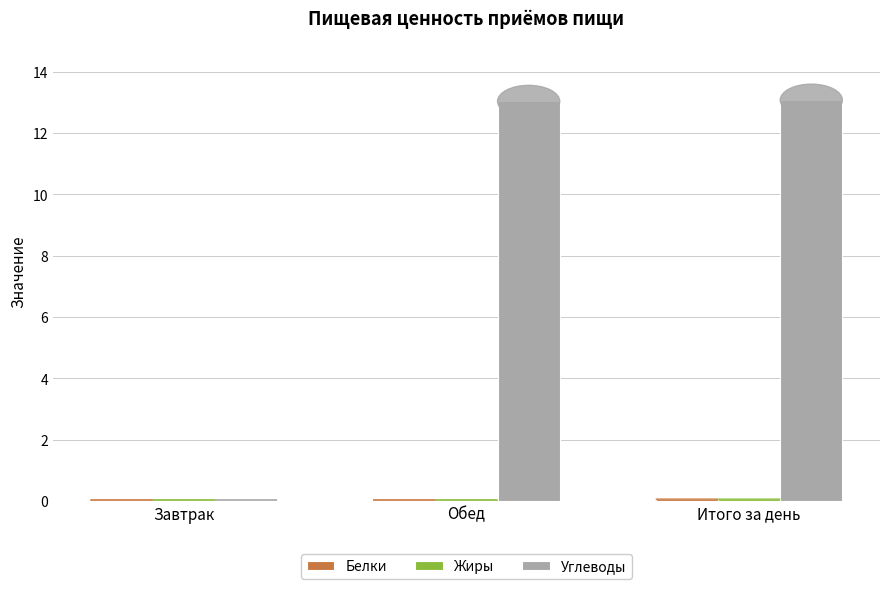

Where is Углеводы nearest to the value 6?

Завтрак